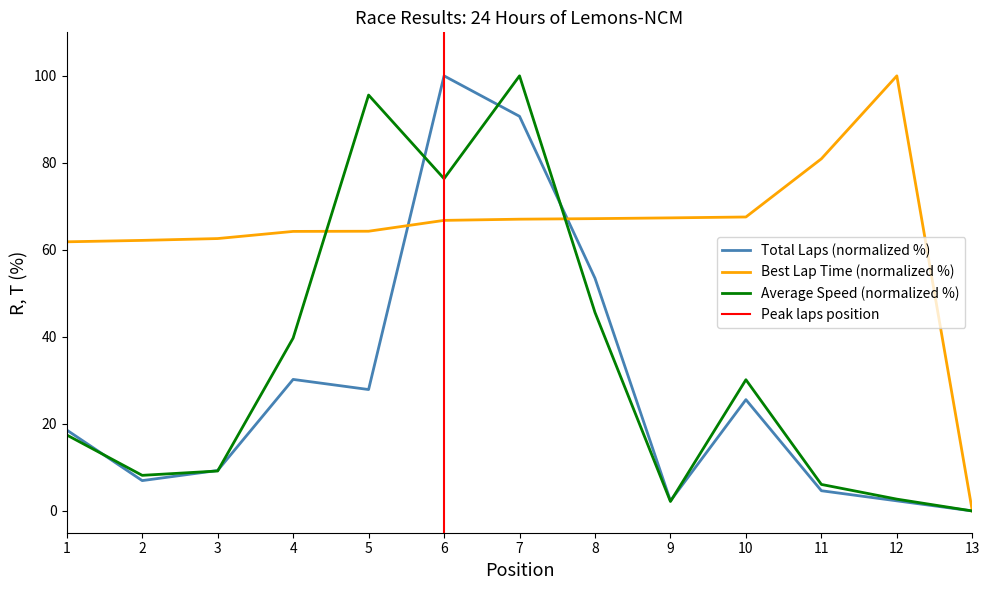

How many times do Total Laps and Average Speed cross each other?

7